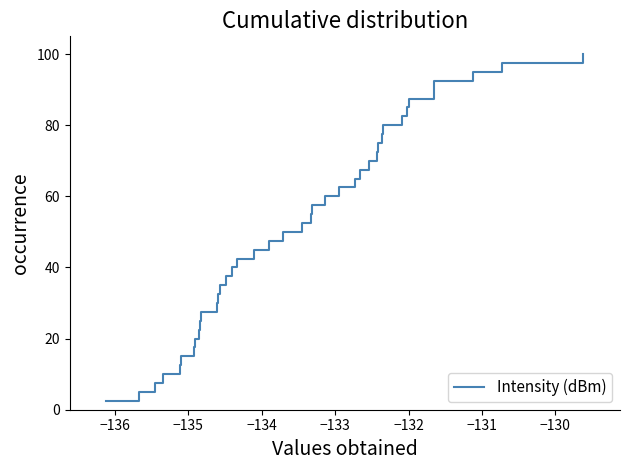

What is the difference between the maximum and minimum values?

97.5